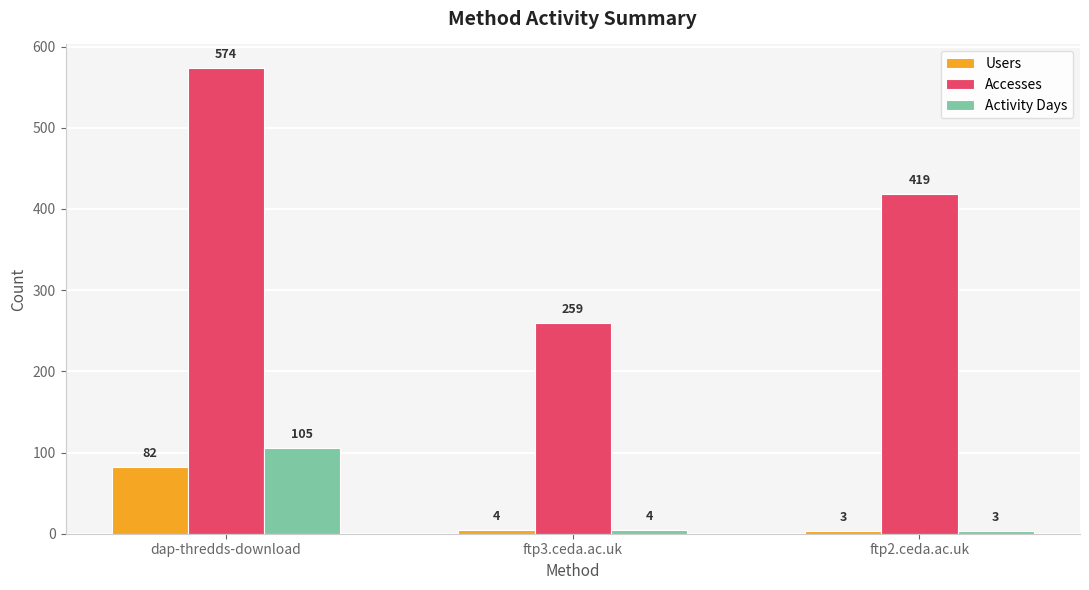

What is the difference between the Activity Days values at ftp2.ceda.ac.uk and dap-thredds-download?

102